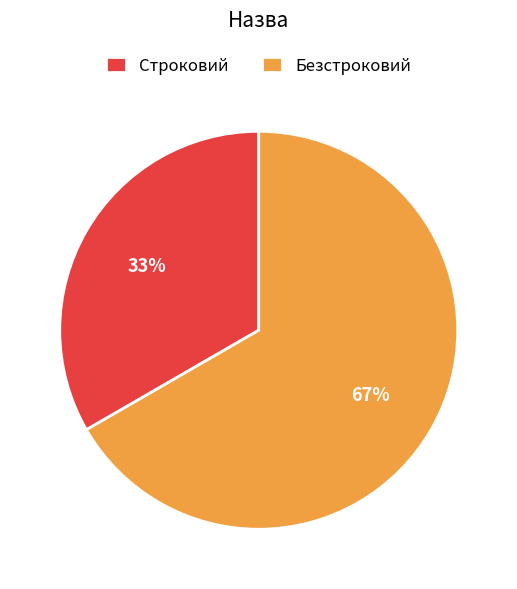

How many slices are in this pie chart?

2